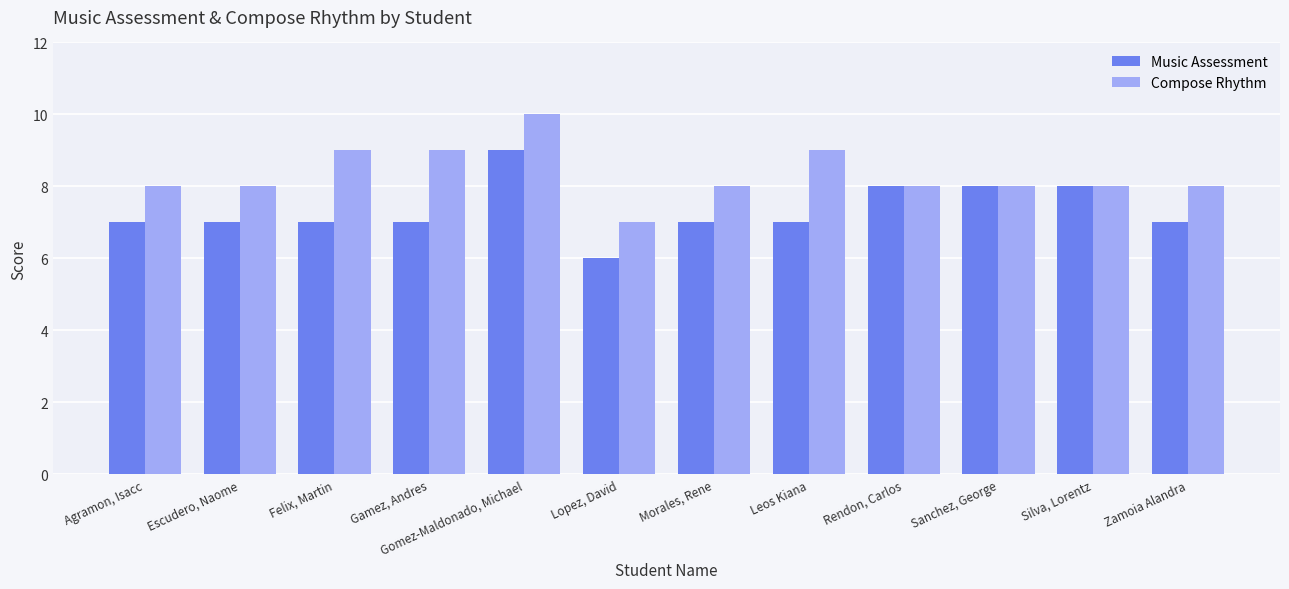

What value does the Compose Rhythm series have at Gomez-Maldonado, Michael?

10